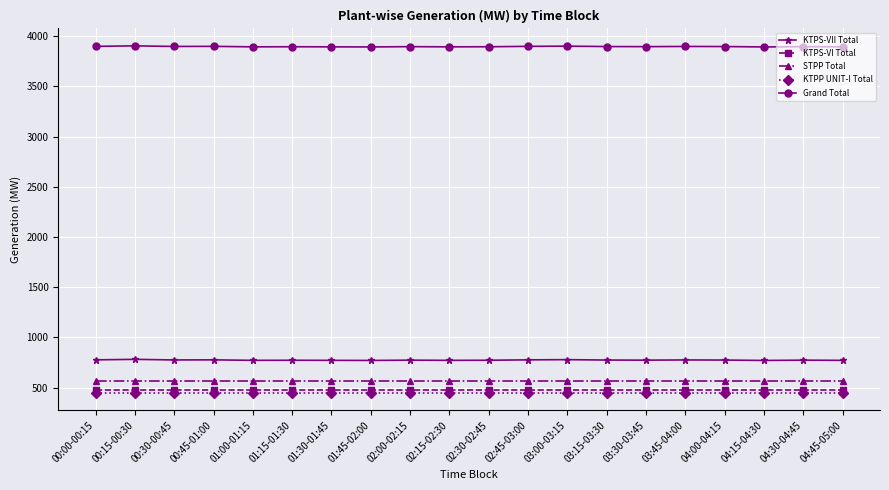

Count the number of categories in the chart.

20